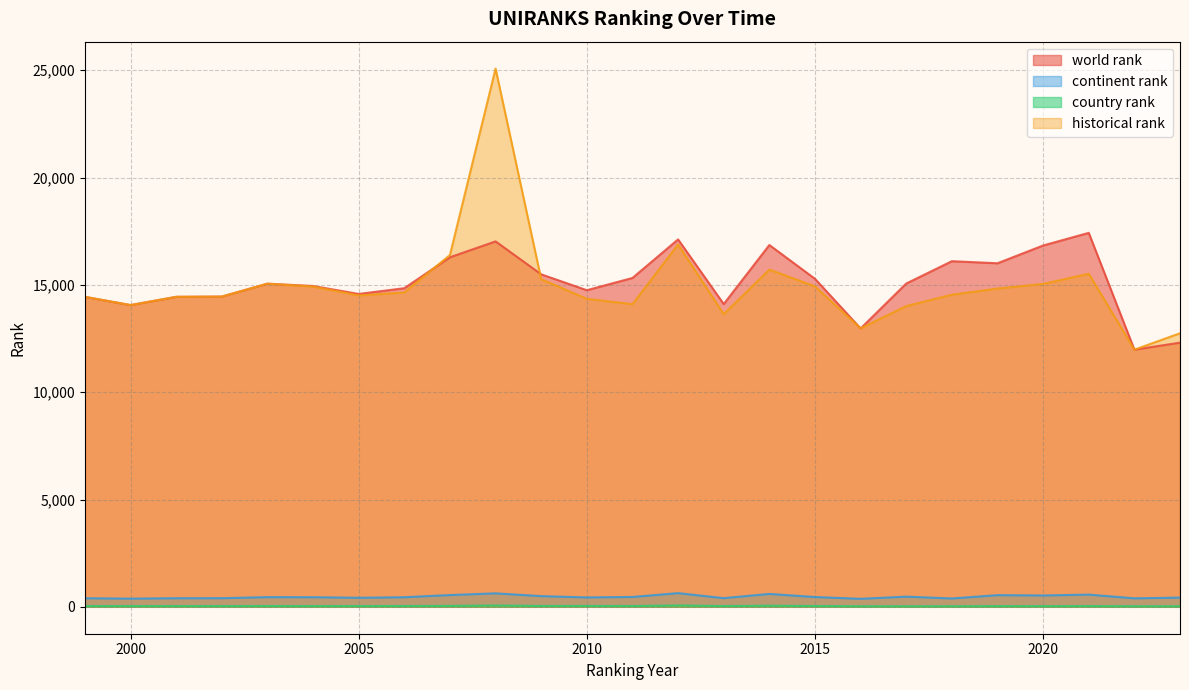

At how many categories does at least one series exceed 19925?

1